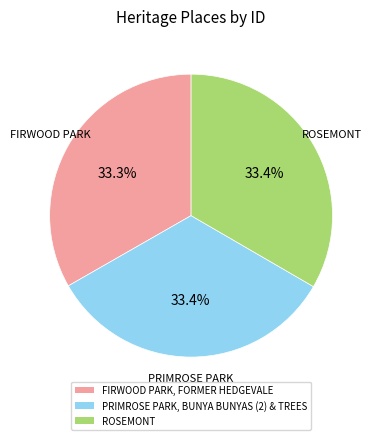

To the nearest percent, what portion does FIRWOOD PARK, FORMER HEDGEVALE represent?

33%